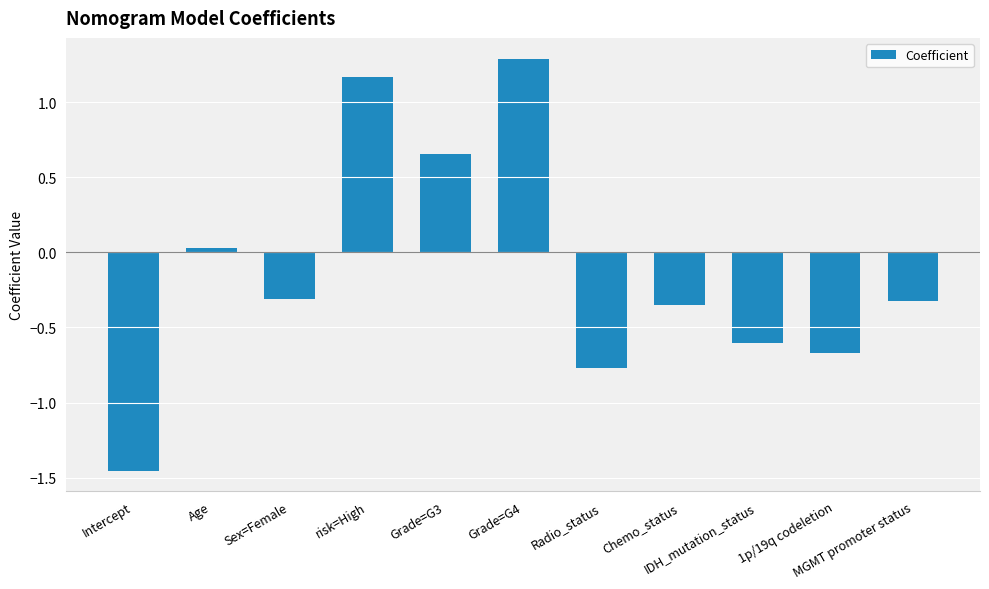

True or false: the data shows 0.6 at risk=High.

False